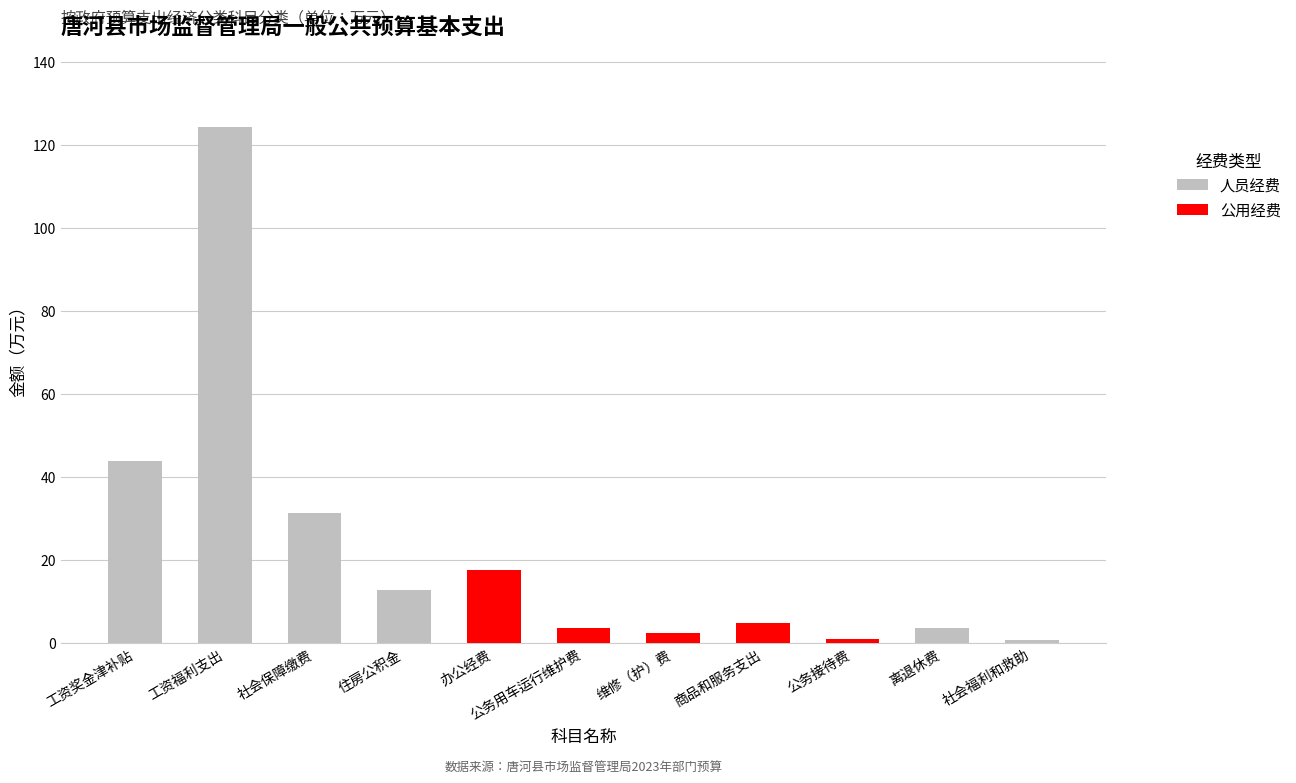

At which category is the sum across all series the highest?

工资福利支出